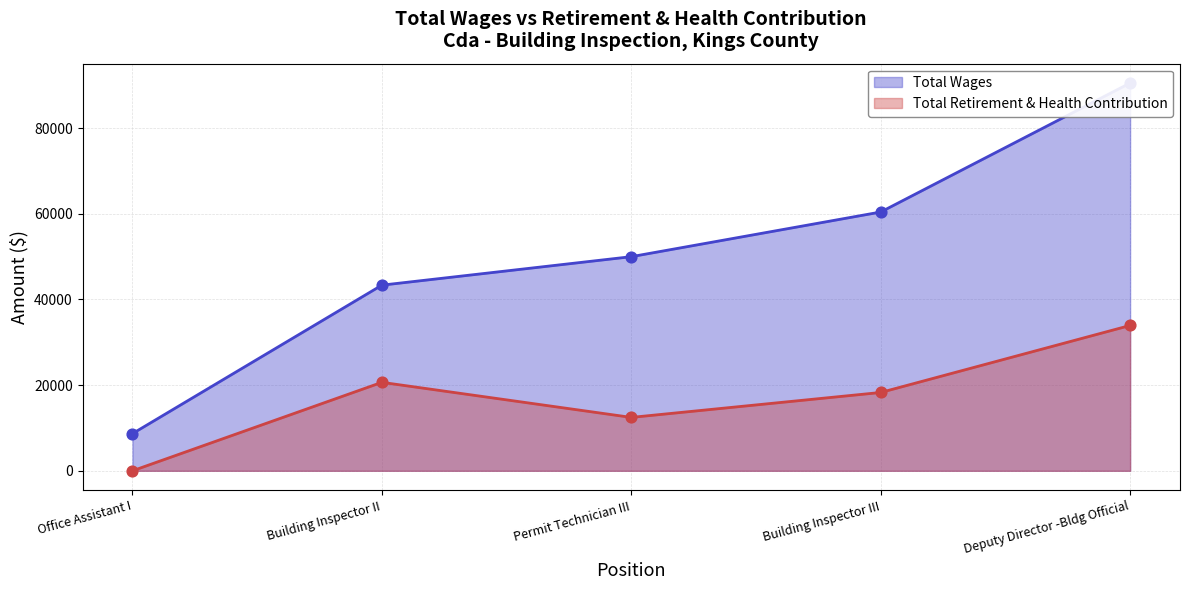

List the labels in order of Total Retirement & Health Contribution value, smallest first.

Office Assistant I, Permit Technician III, Building Inspector III, Building Inspector II, Deputy Director -Bldg Official